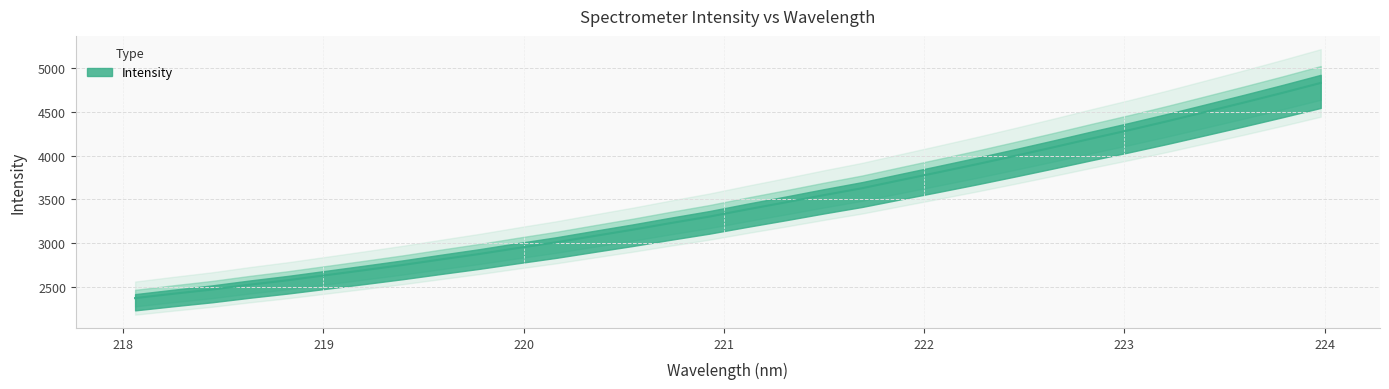

Which has a higher value, 222.0721 or 220.1623?

222.0721